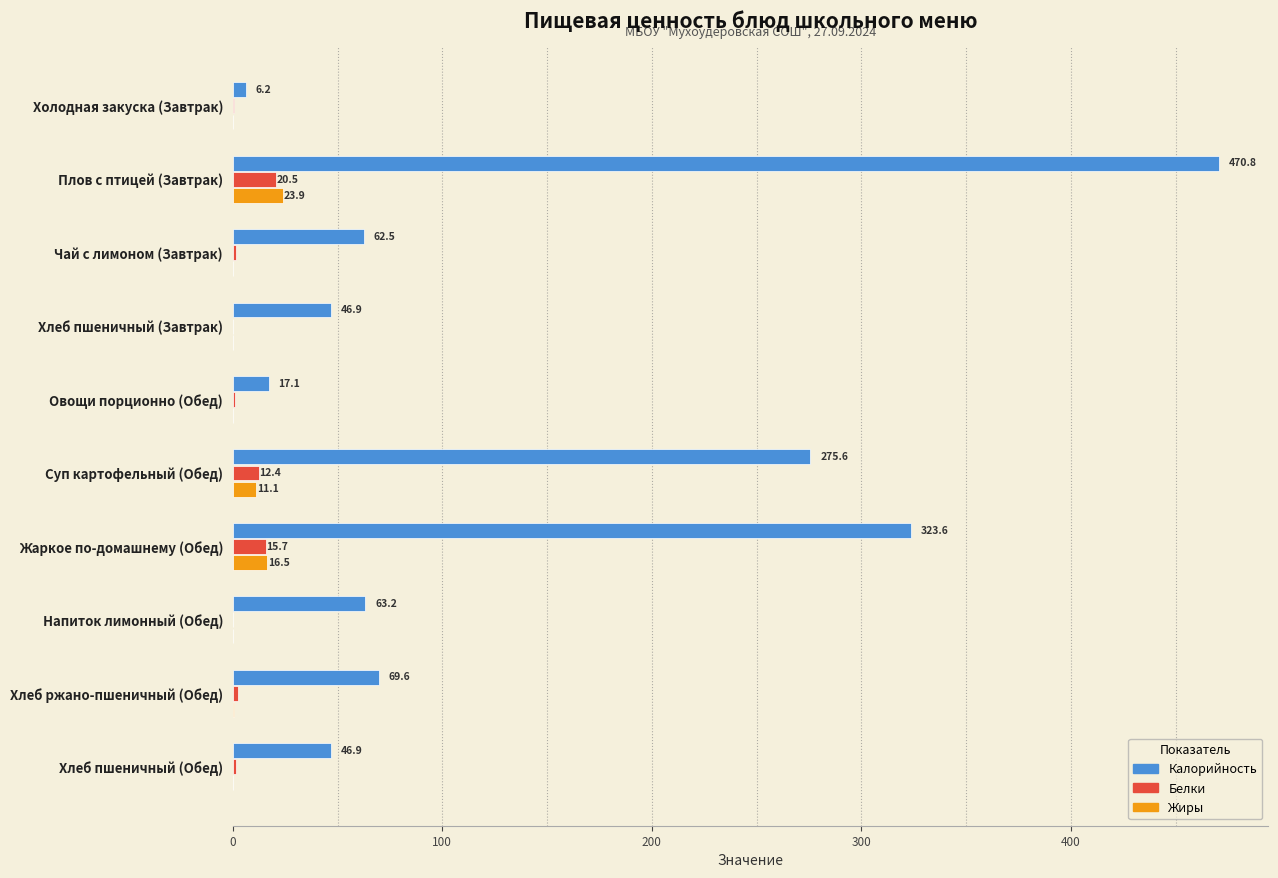

How many data points in Белки are above 1?

6